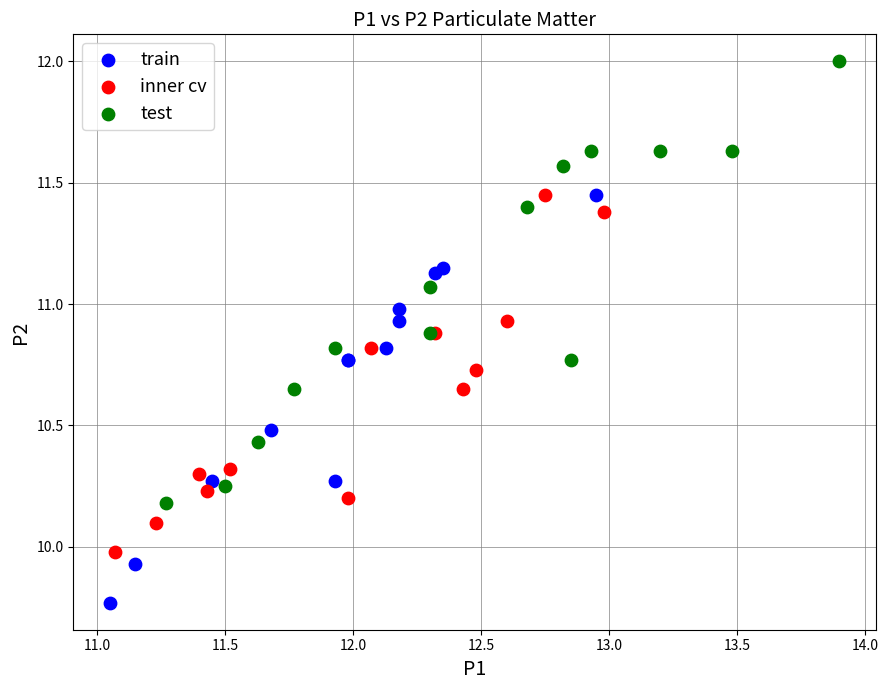

Which series contains the lowest Y value?

train